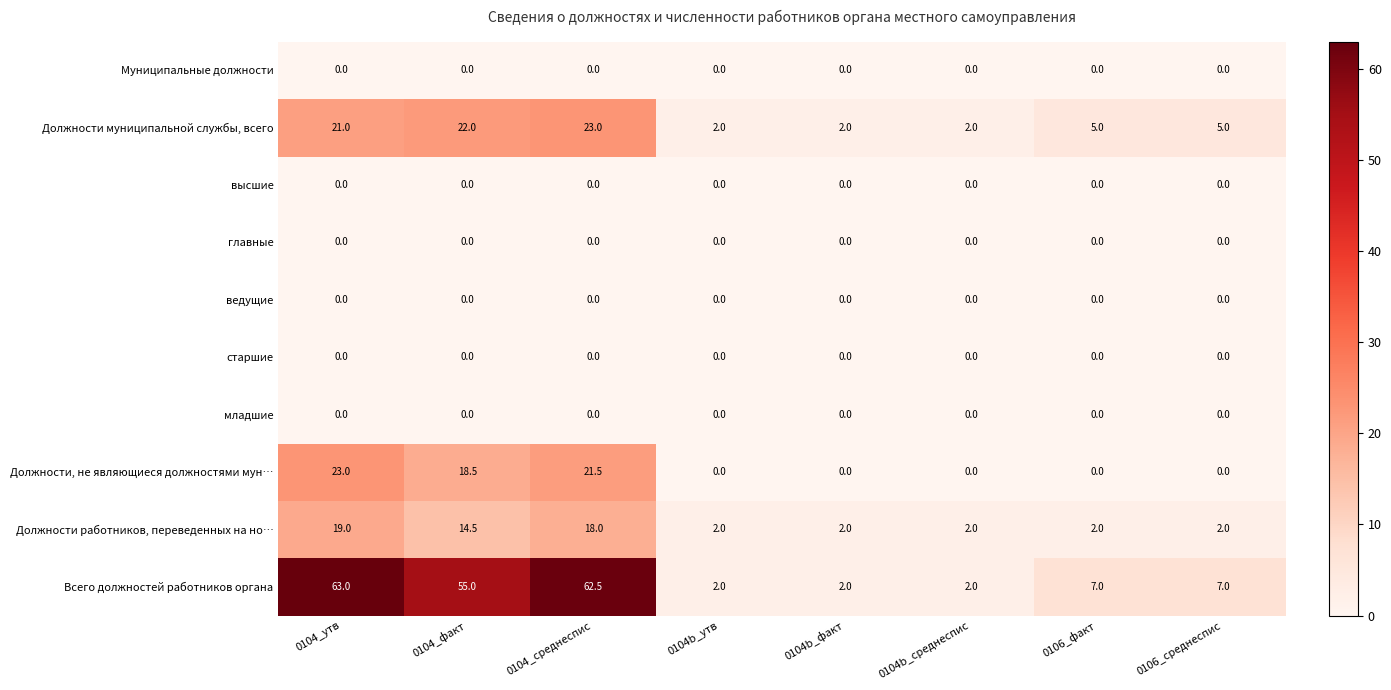

What is the sum of all Должности работников, переведенных на но… values?

61.5